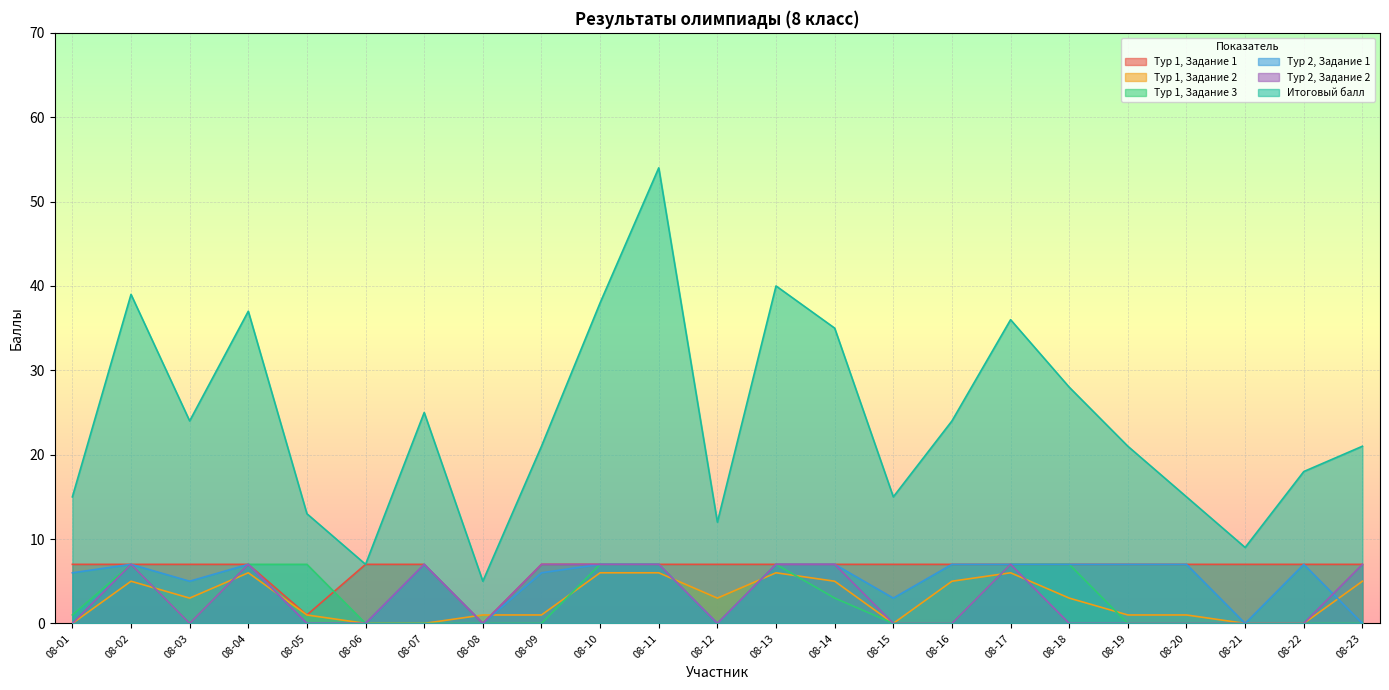

Is it true that Итоговый балл equals 4 at 08-12?

False